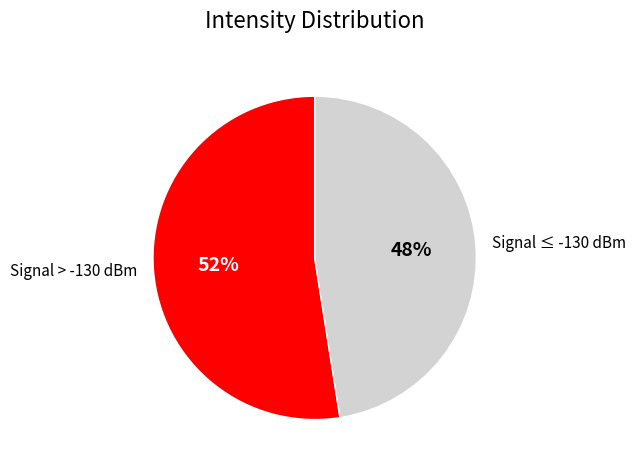

The Signal ≤ -130 dBm slice represents 48% of the pie. True or false?

True